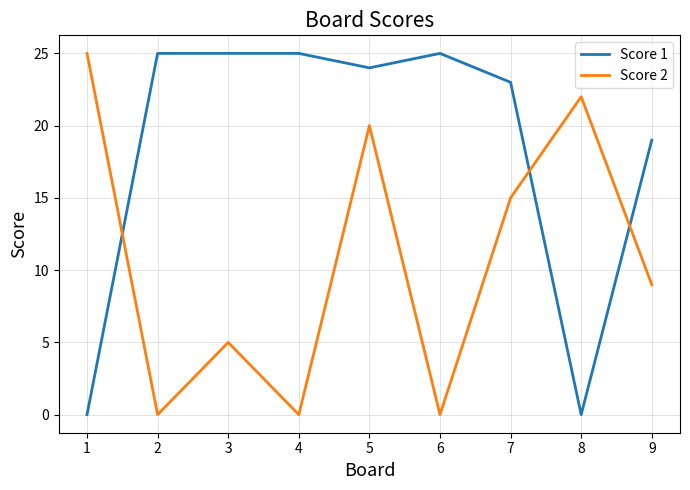

After their last crossing, which series has the higher values: Score 2 or Score 1?

Score 1